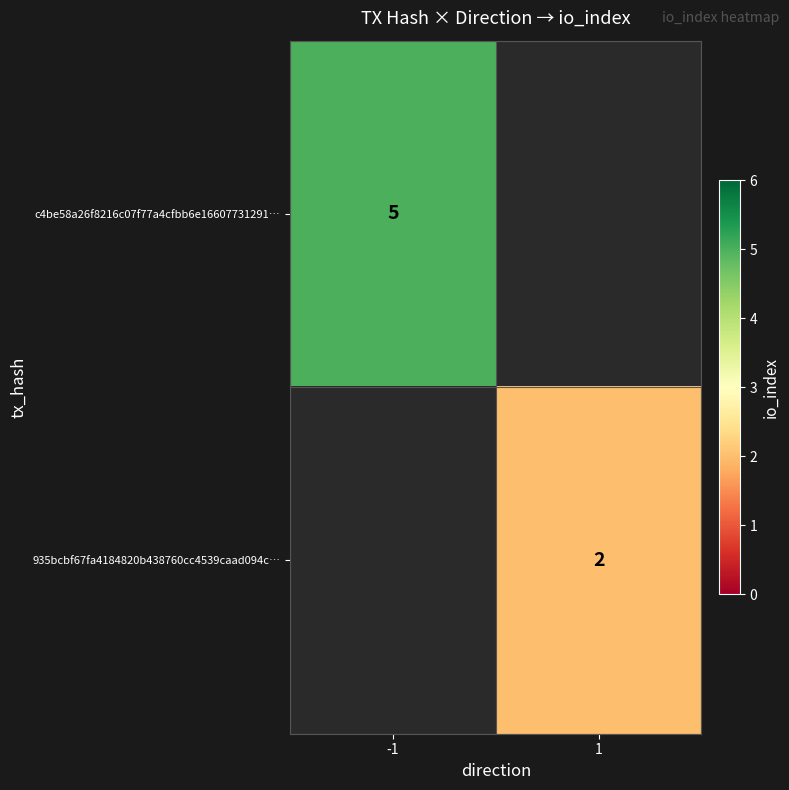

Is it true that c4be58a26f8216c07f77a4cfbb6e16607731291… equals 5 at -1?

True